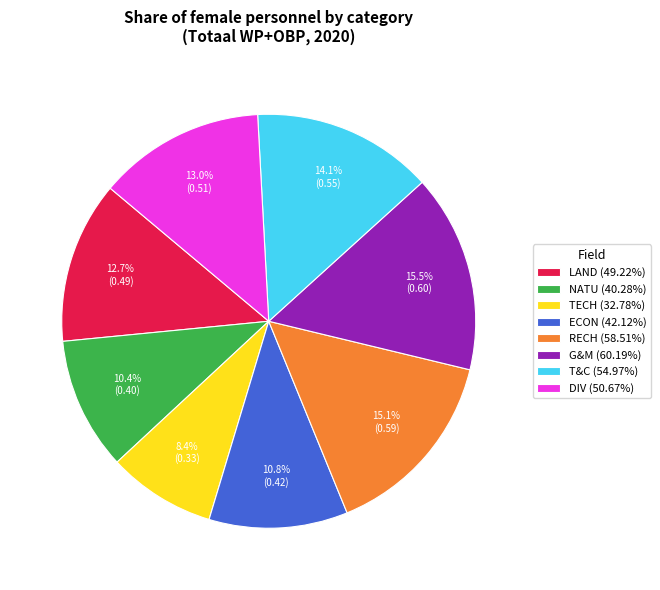

How many segments does this pie chart have?

8